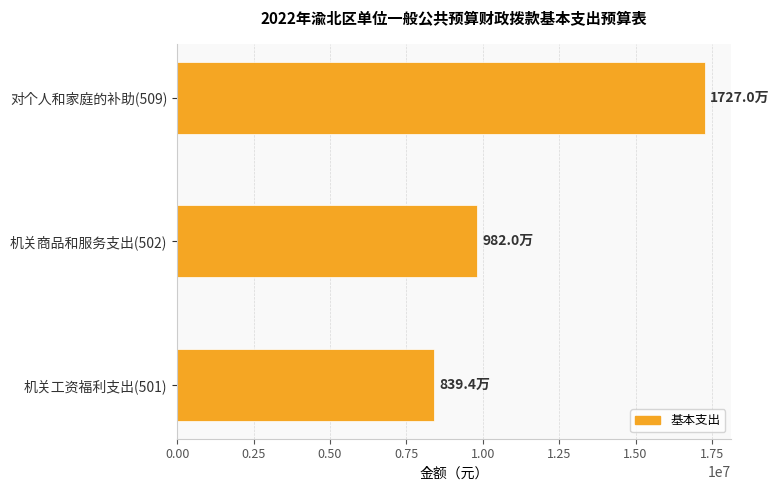

What is the smallest value displayed?

8394490.7